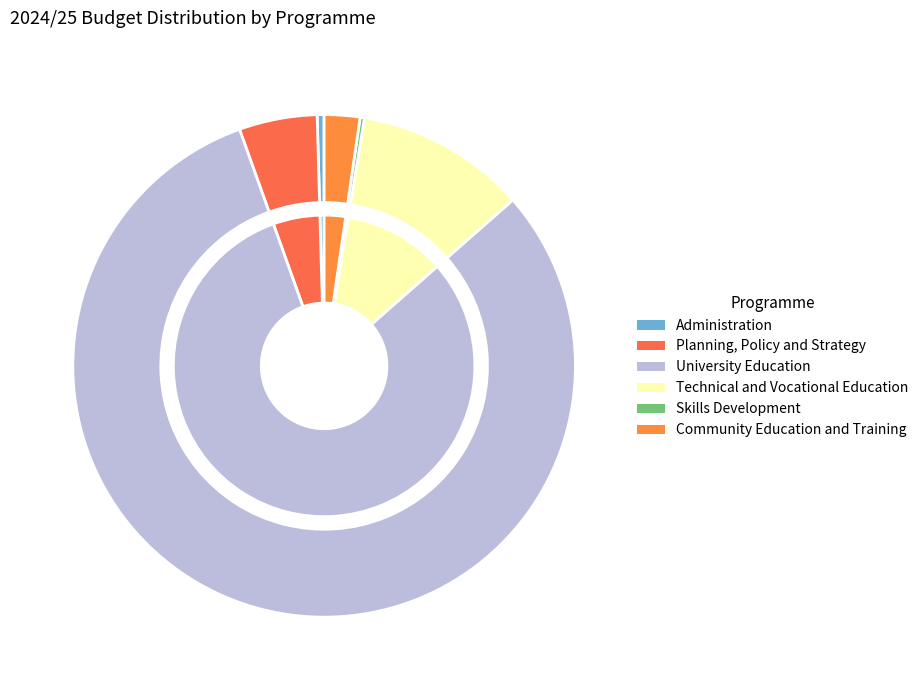

Count the number of slices in the pie.

6